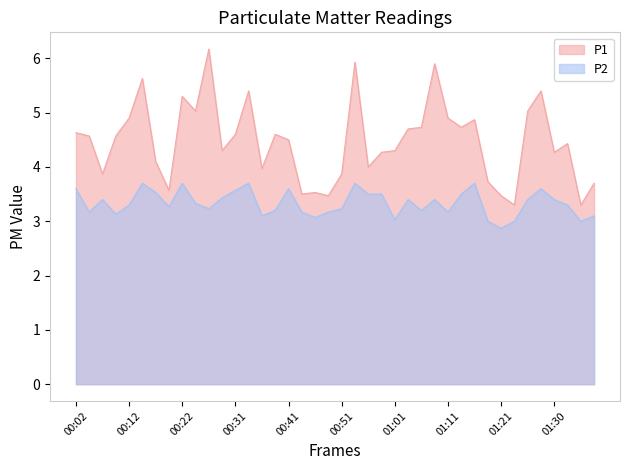

The P1 series shows 5.2 at 01:23. True or false?

False